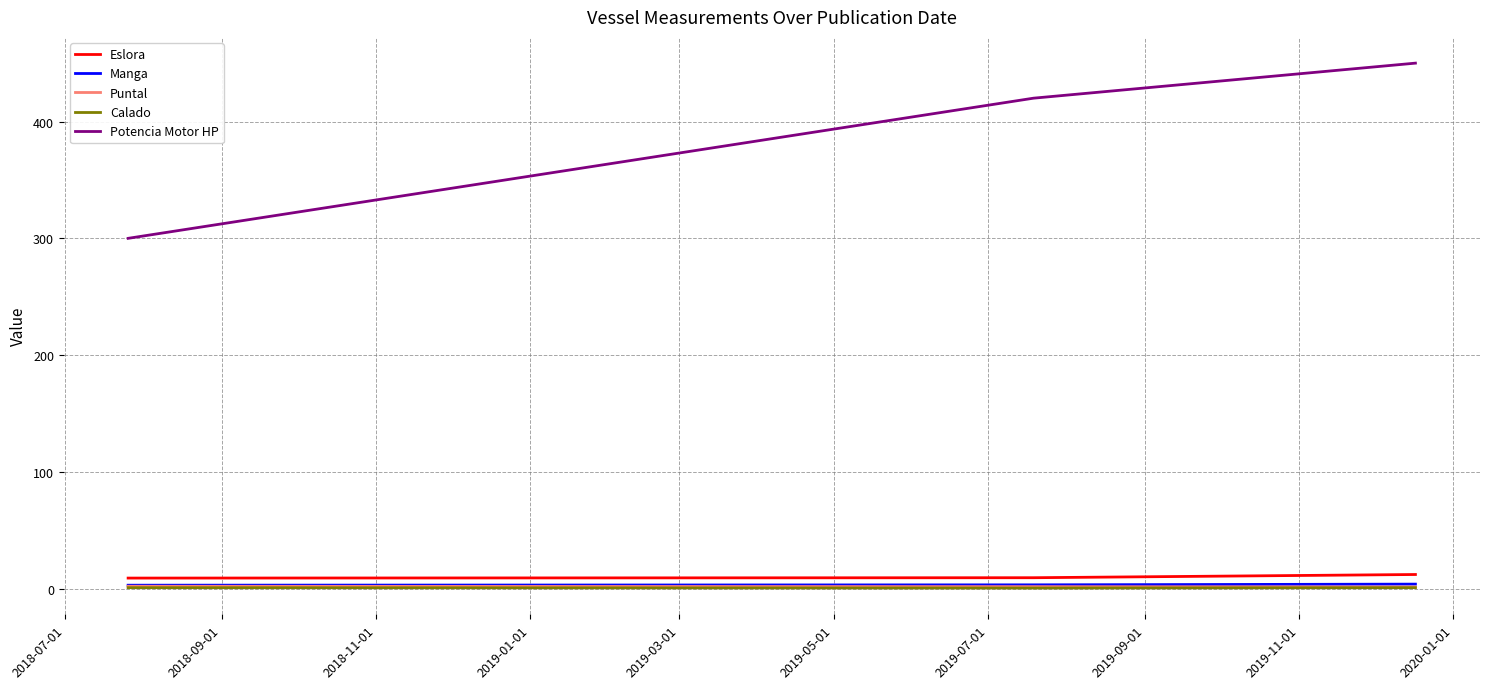

Which series has the widest spread of values?

Potencia Motor HP